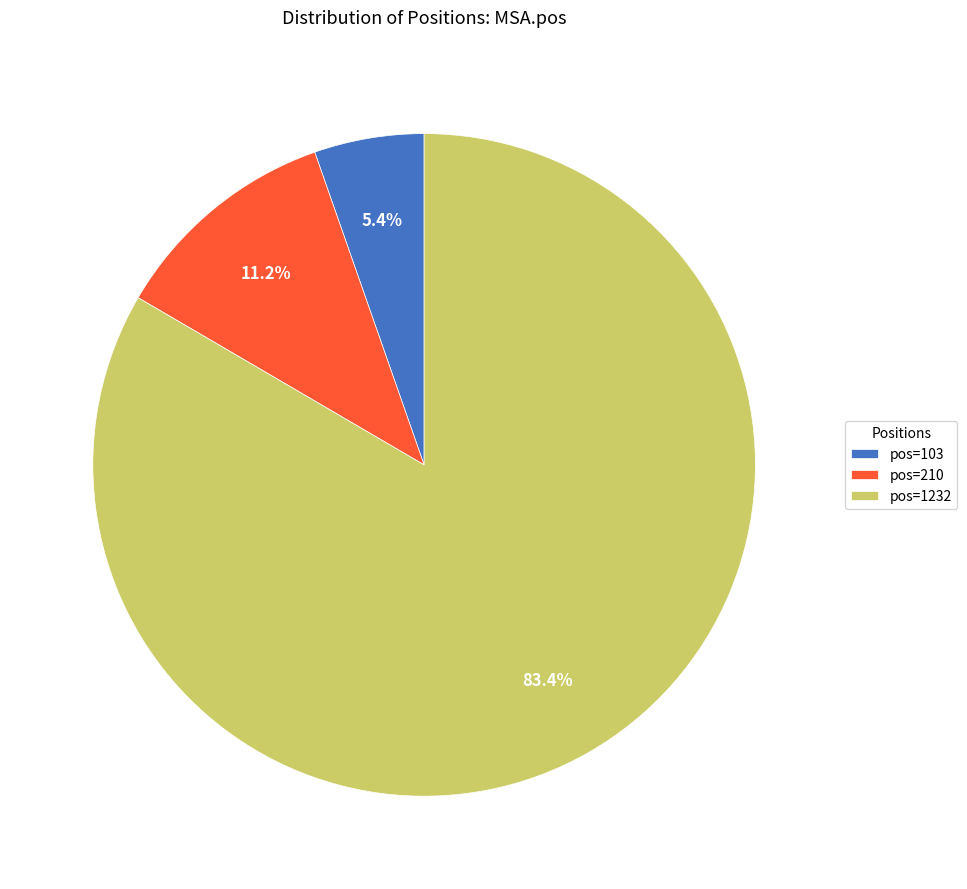

Approximately how many times larger is the value at pos=103 compared to pos=210?

0.5